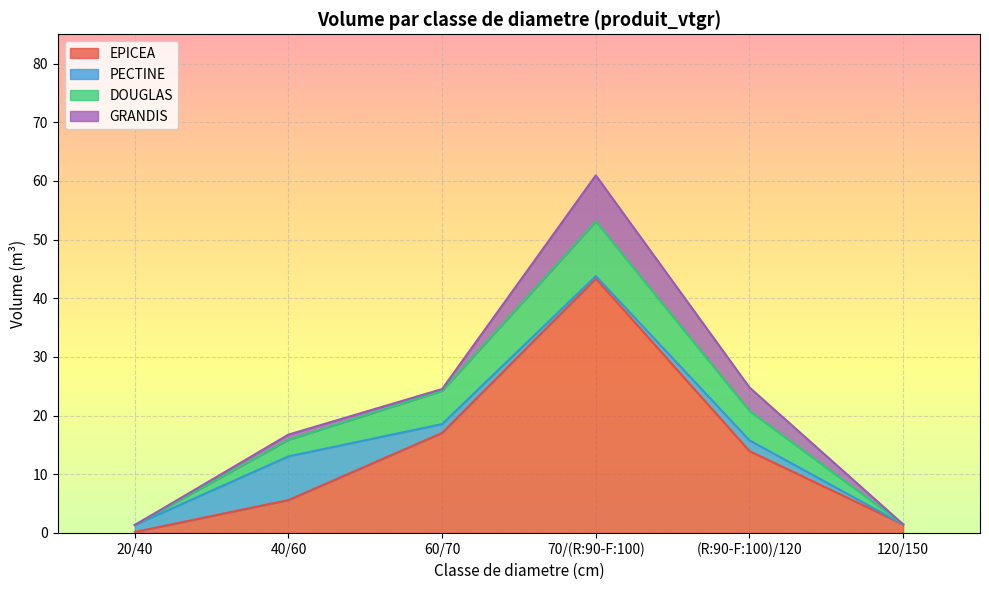

What is the difference between the maximum and second lowest values in the PECTINE series?

7.0